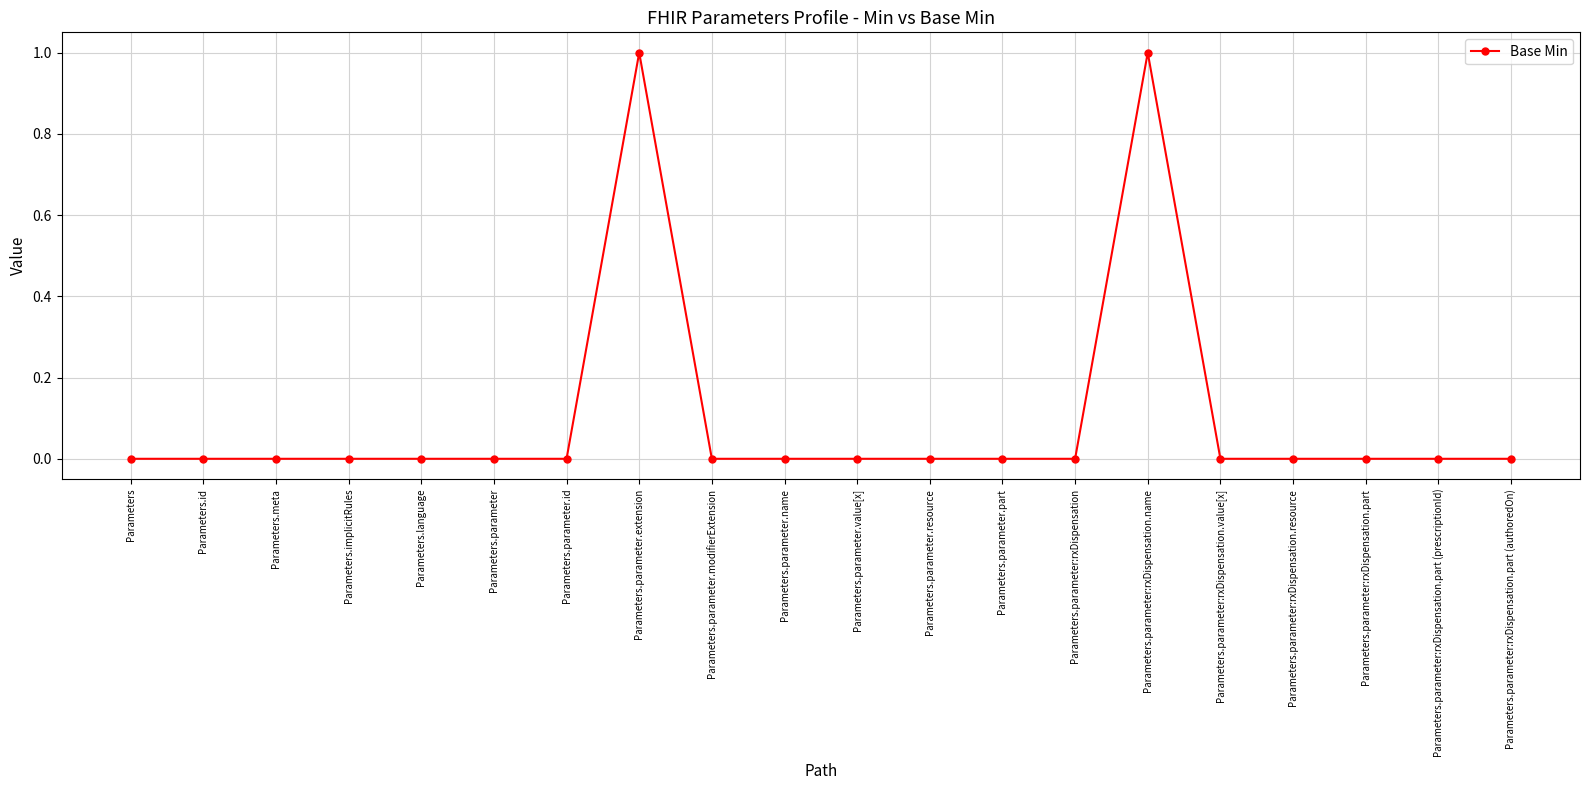

True or false: the data has more than 0 interior local peaks.

True